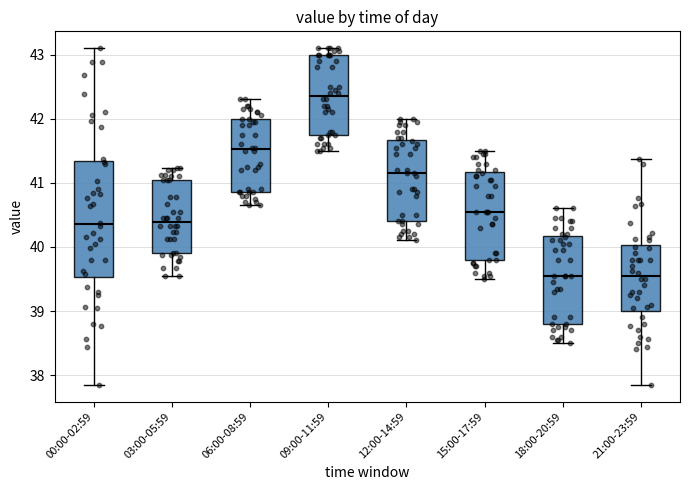

Reading left to right, read every box against the y-axis: the position of its median line, the range the box covers, and the ends of its whiskers. The values are not printed on the chart, so give them approximately, as read against the axis.

00:00-02:59: median 40.4, box 39.5 to 41.3, whiskers 37.9 to 43.1
03:00-05:59: median 40.4, box 39.9 to 41.1, whiskers 39.6 to 41.2
06:00-08:59: median 41.5, box 40.9 to 42.0, whiskers 40.7 to 42.3
09:00-11:59: median 42.4, box 41.8 to 43.0, whiskers 41.5 to 43.1
12:00-14:59: median 41.2, box 40.4 to 41.7, whiskers 40.1 to 42.0
15:00-17:59: median 40.6, box 39.8 to 41.2, whiskers 39.5 to 41.5
18:00-20:59: median 39.6, box 38.8 to 40.2, whiskers 38.5 to 40.6
21:00-23:59: median 39.6, box 39.0 to 40.0, whiskers 37.9 to 41.4